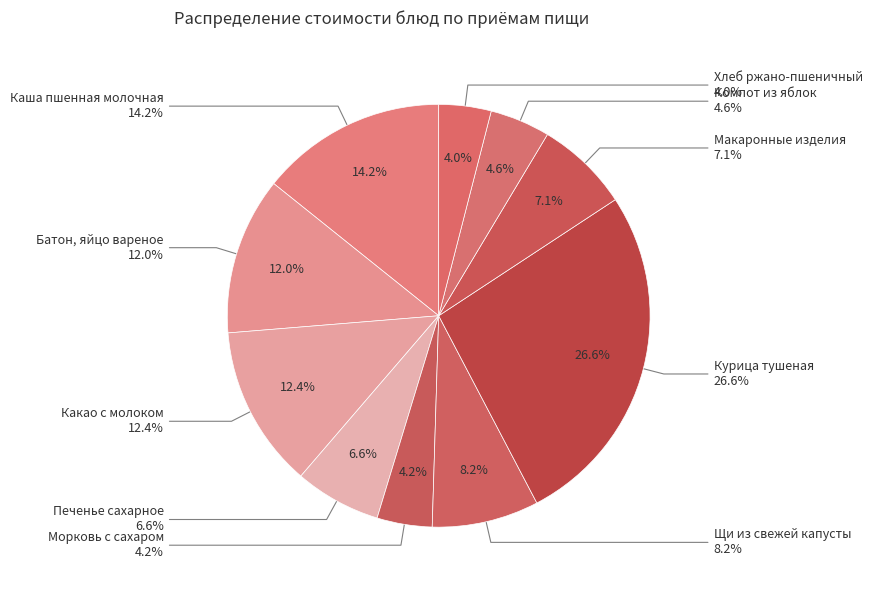

How many segments does this pie chart have?

10